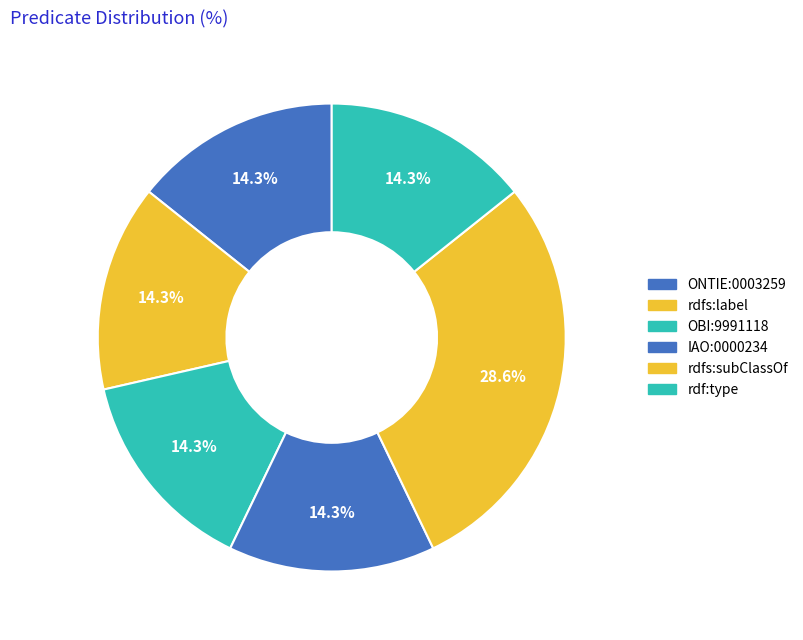

Which slice is the largest?

rdfs:subClassOf